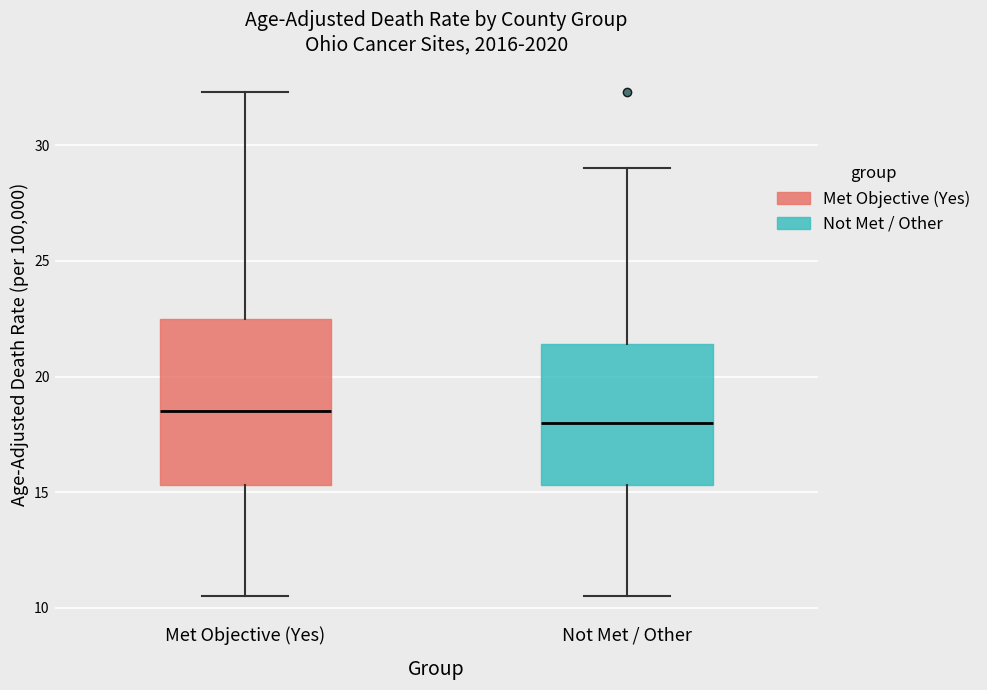

Where does the median line of the box for Met Objective (Yes) sit on the y-axis? The values are not printed on the chart, so give them approximately, as read against the axis.

18.5